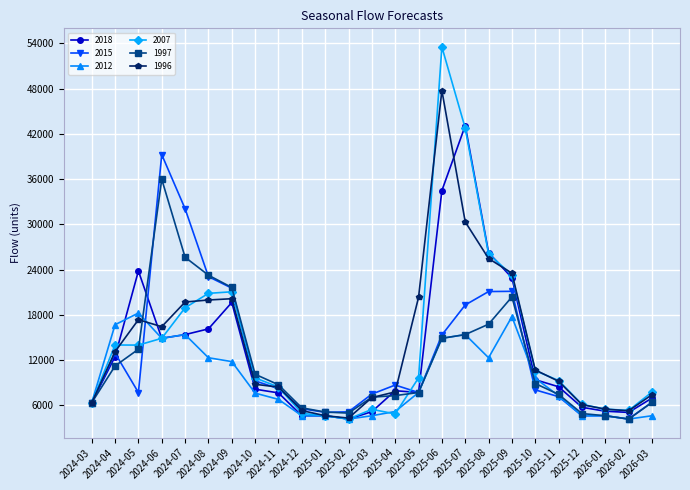

True or false: 2012 has more than 2 interior local peaks.

True